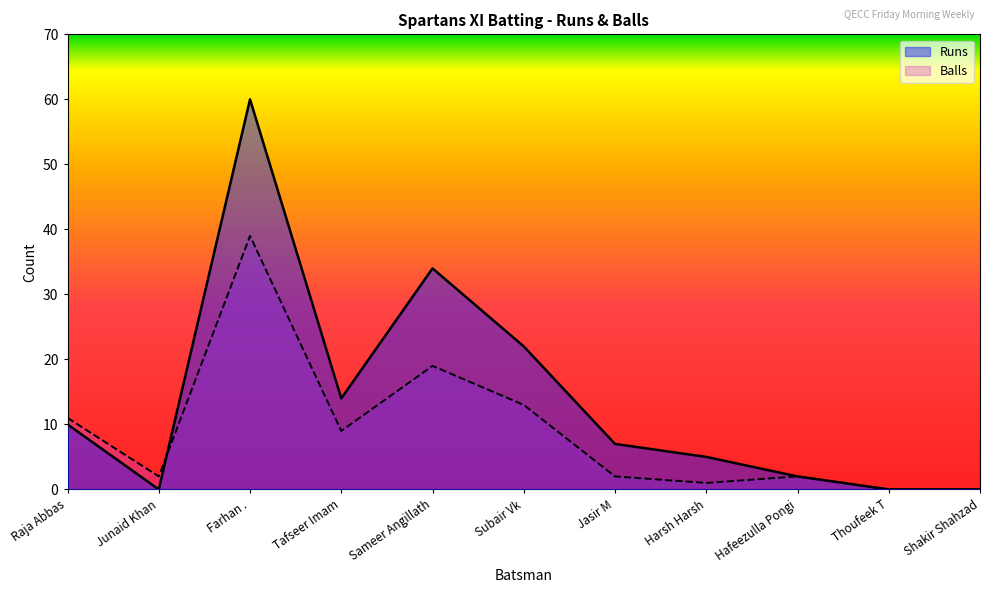

Rank the series at Thoufeek T from lowest to highest value.

Runs, Balls